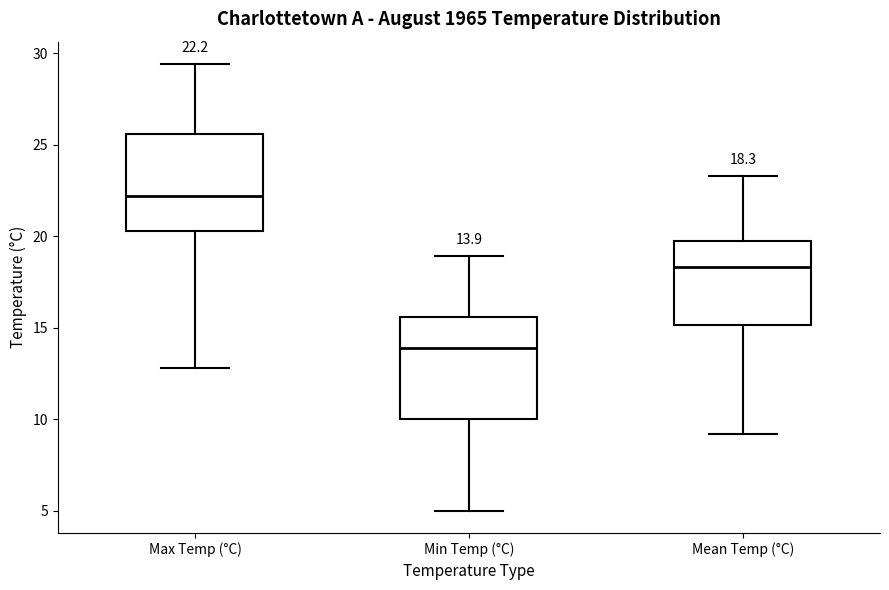

Which box's median line is the lowest?

Min Temp (°C)